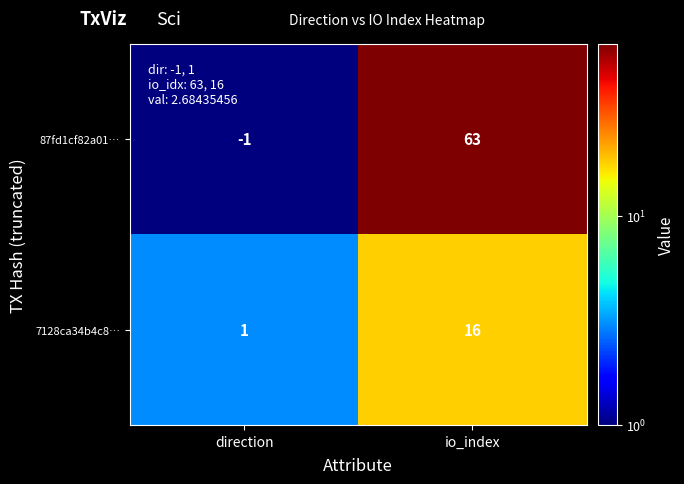

The value of 87fd1cf82a01… at io_index is 85. True or false?

False